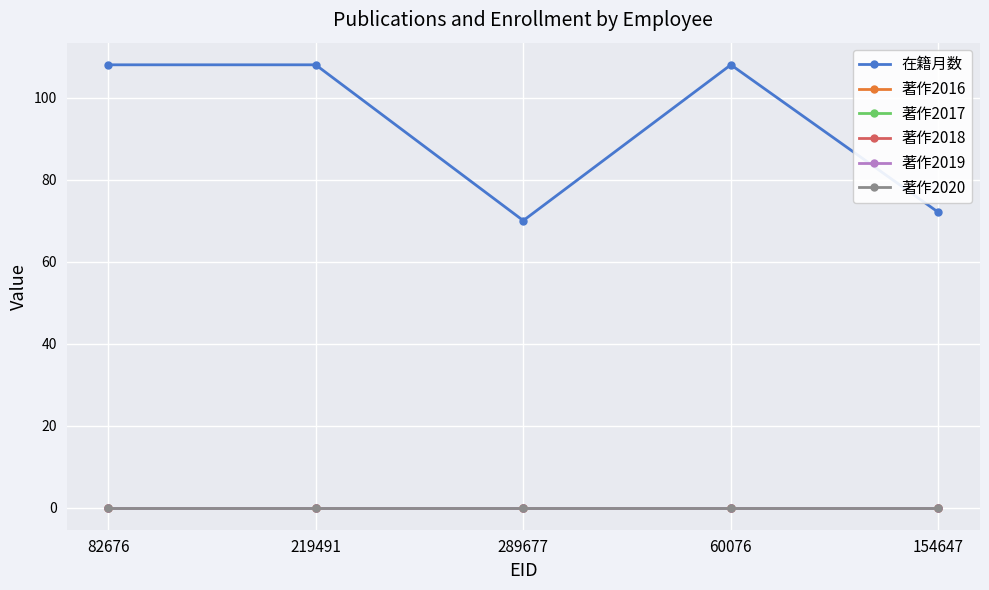

Is this an area chart (filled region under the line)?

No